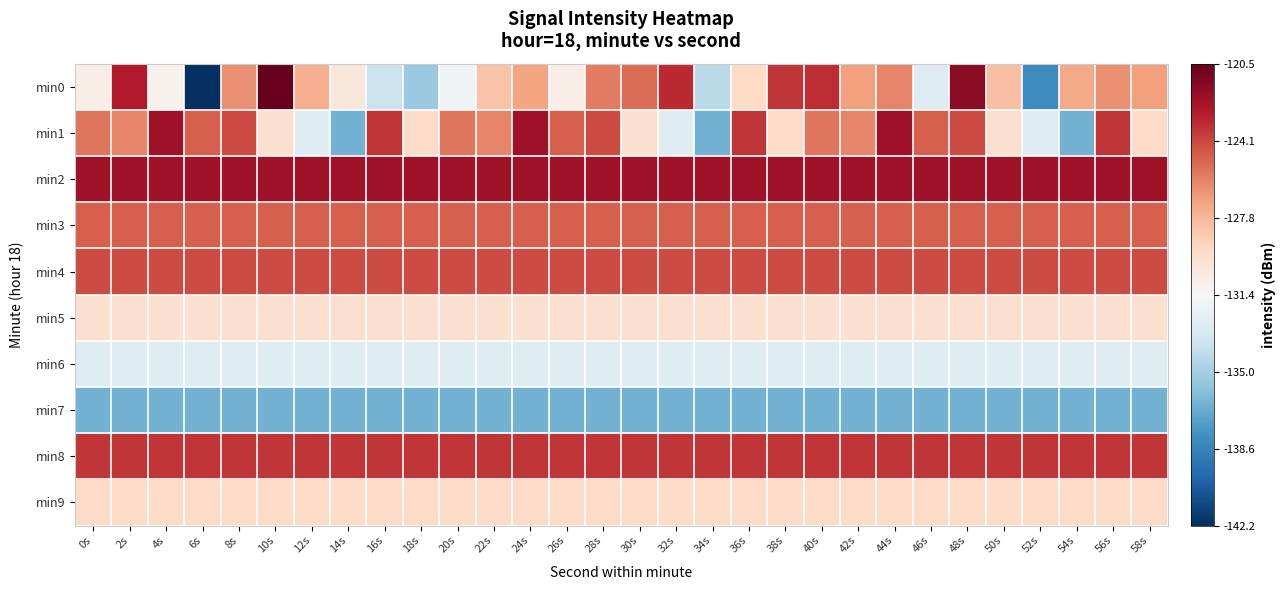

What is the total value across all series at 24s?

-1272.3